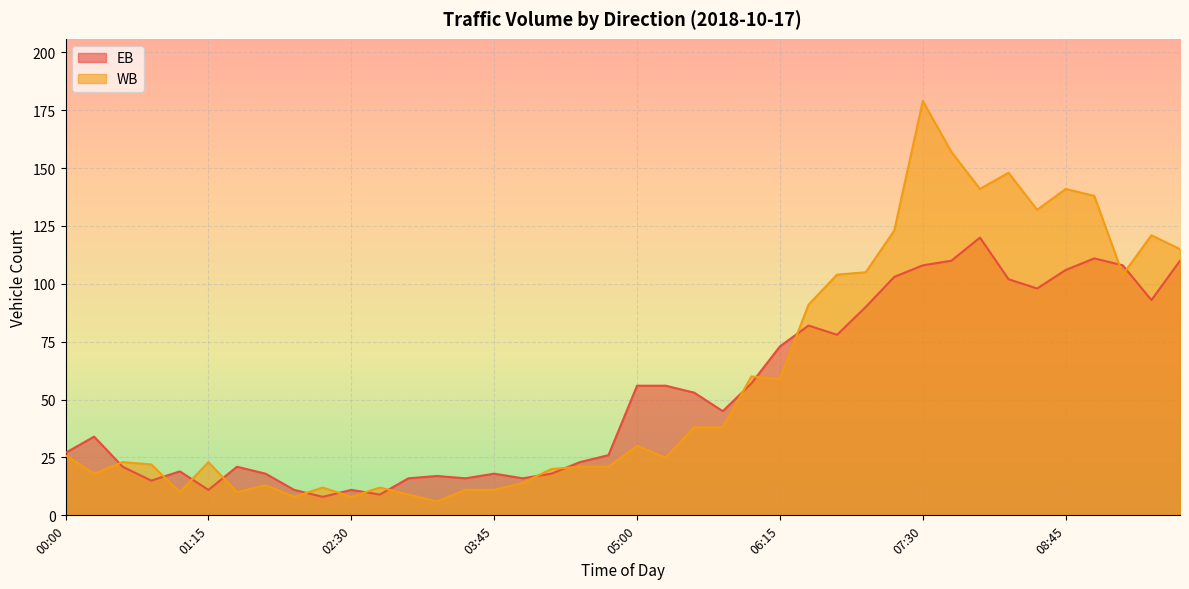

At which category is the sum across all series the highest?

07:30